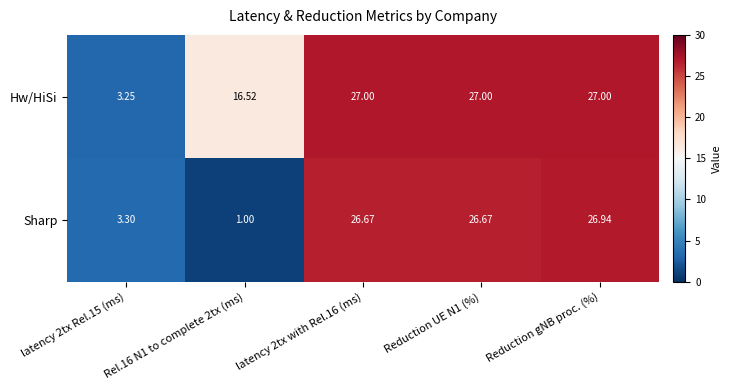

How many categories are shown in the chart?

5